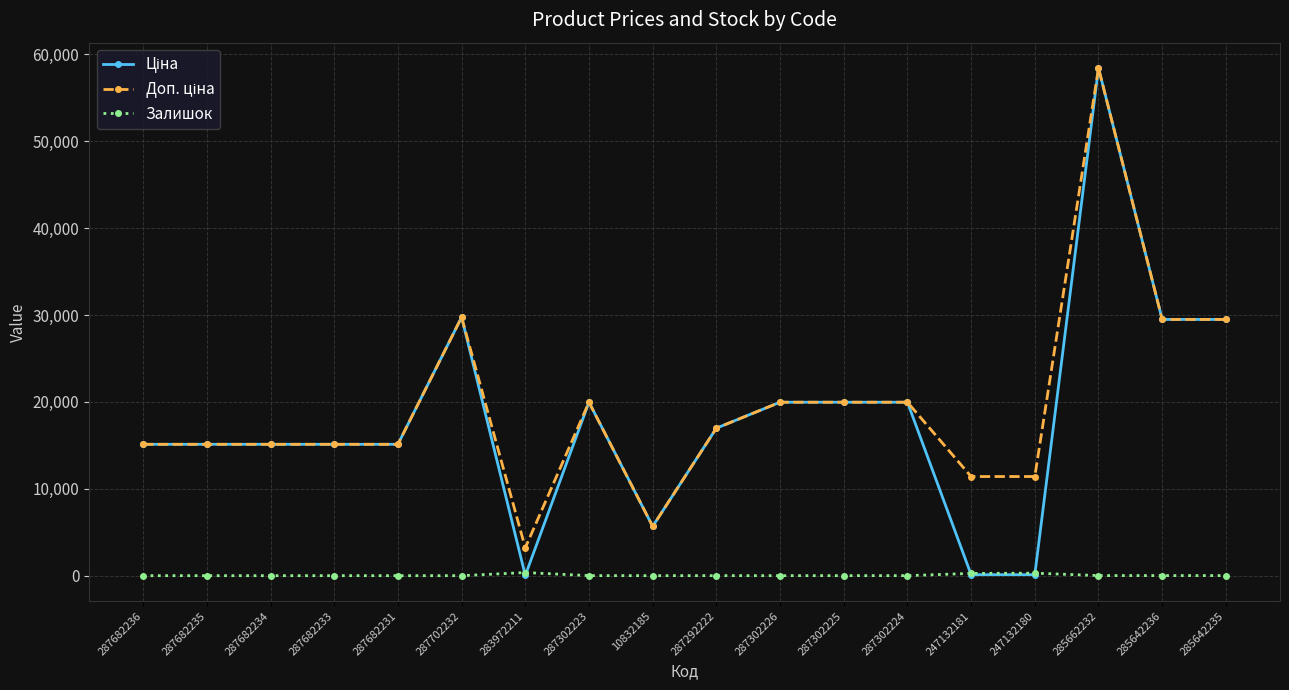

What is the difference between the maximum and second lowest values in the Залишок series?

360.0